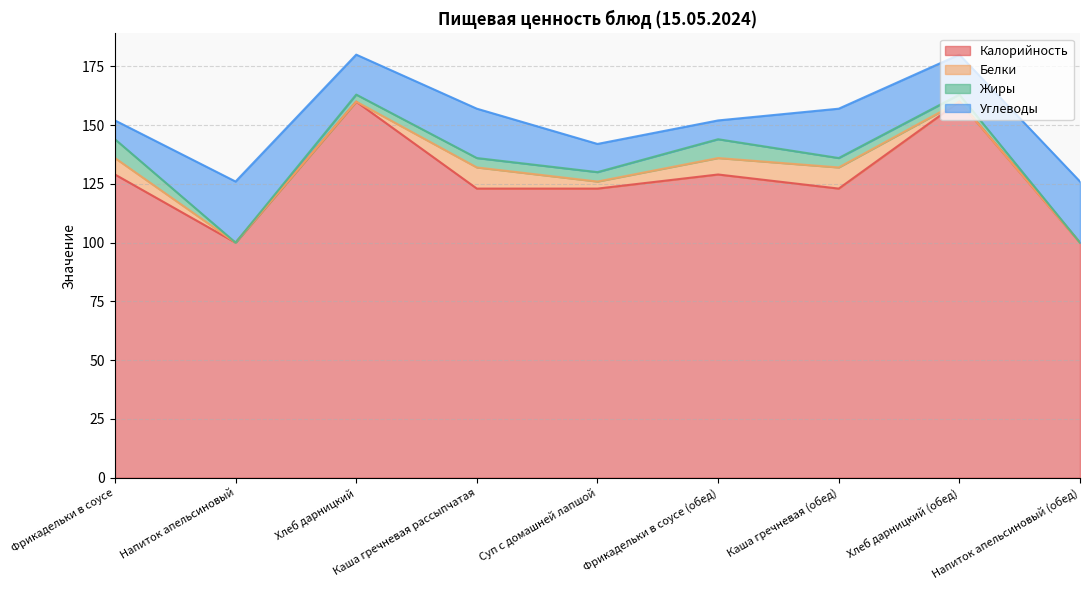

Which series has the widest spread of values?

Калорийность